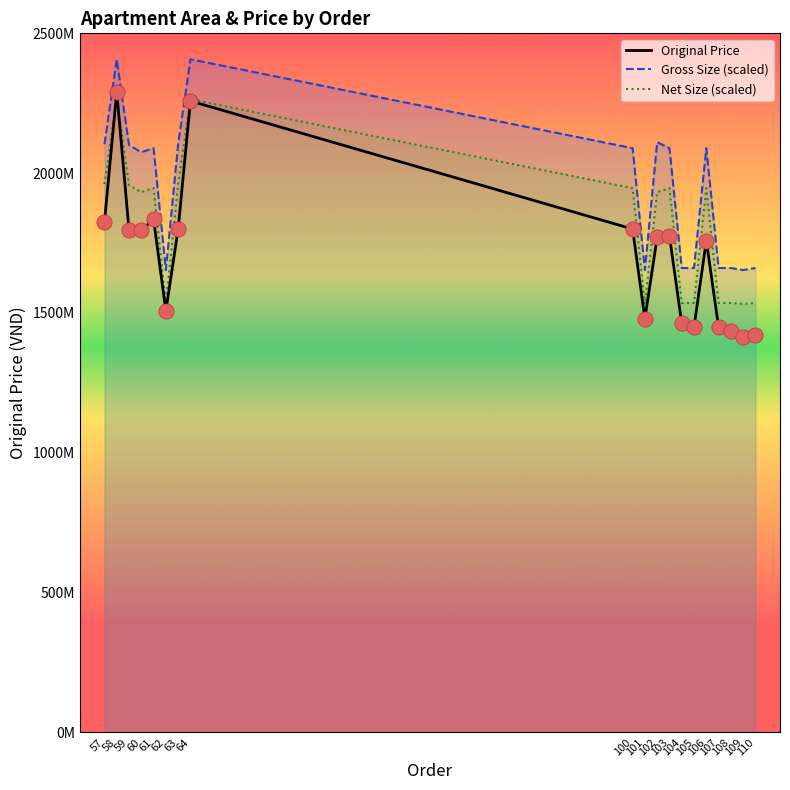

Which series has the largest total across all categories?

Gross Size (scaled)